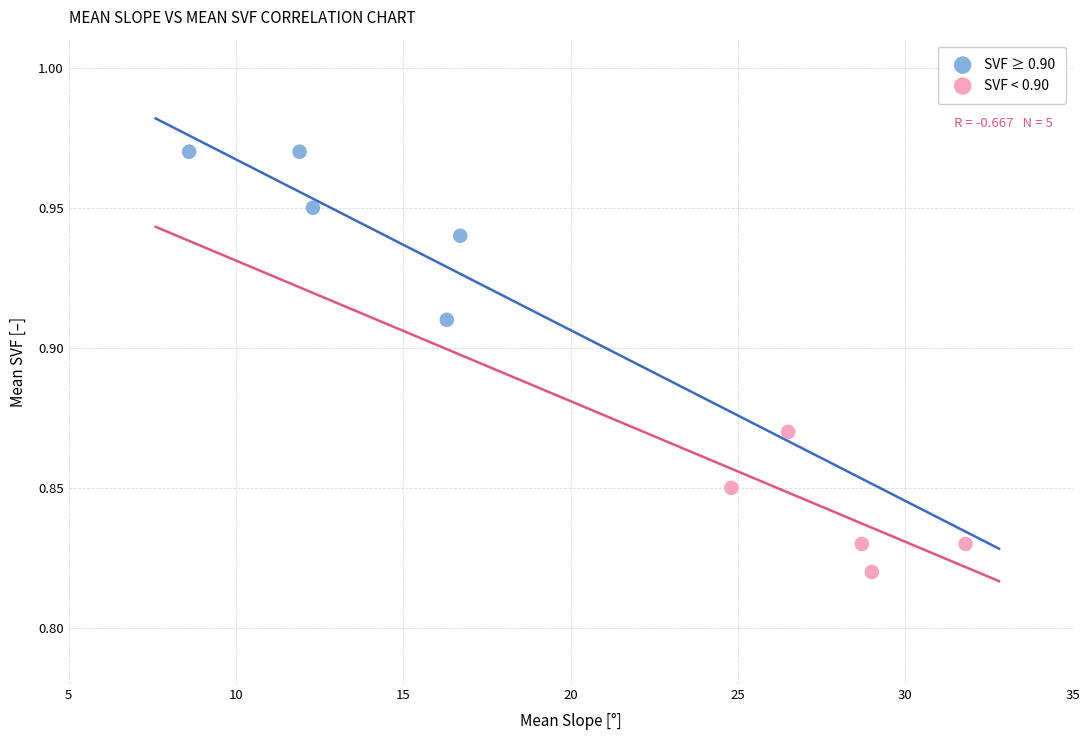

Which series contains the highest Y value?

SVF ≥ 0.90